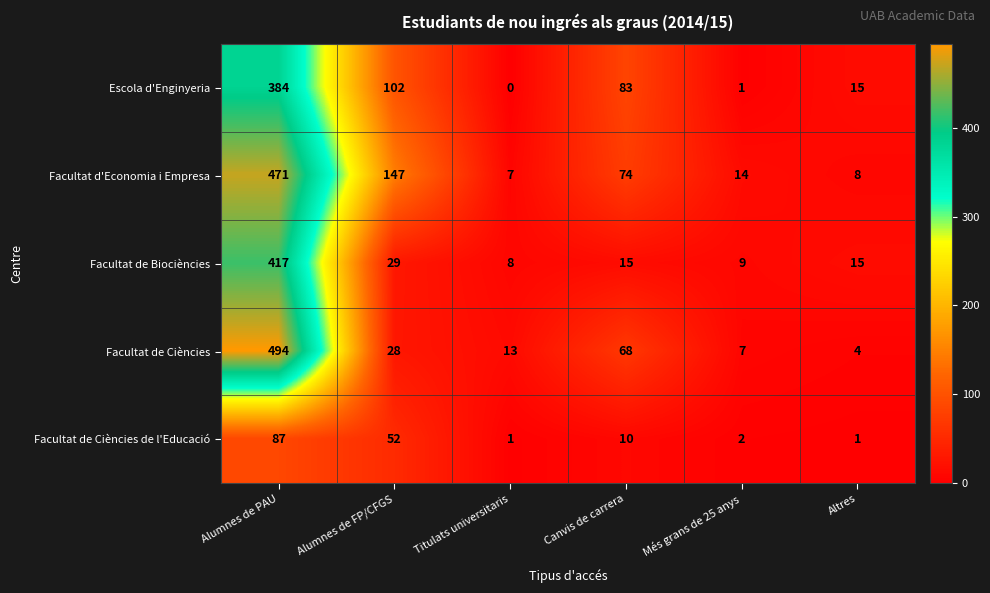

At which label does Facultat de Biociències first exceed 15?

Alumnes de PAU